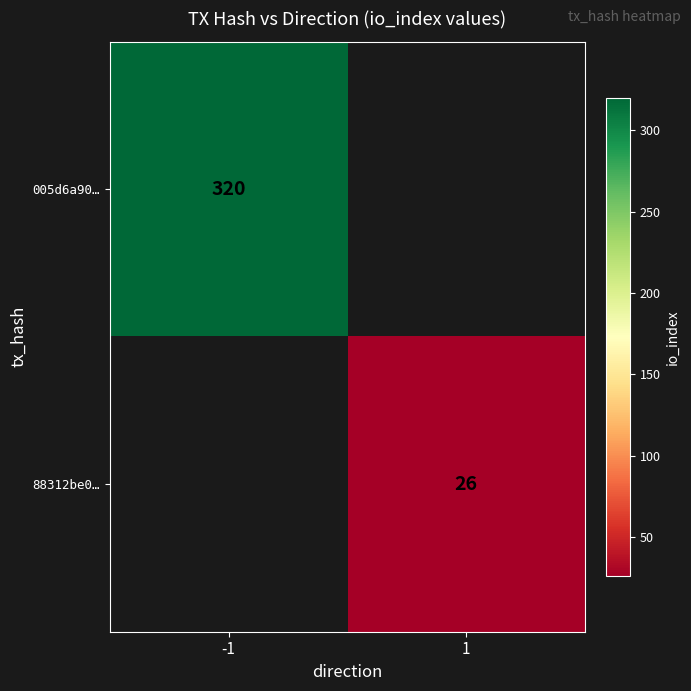

What is the maximum value shown in the chart?

320.0